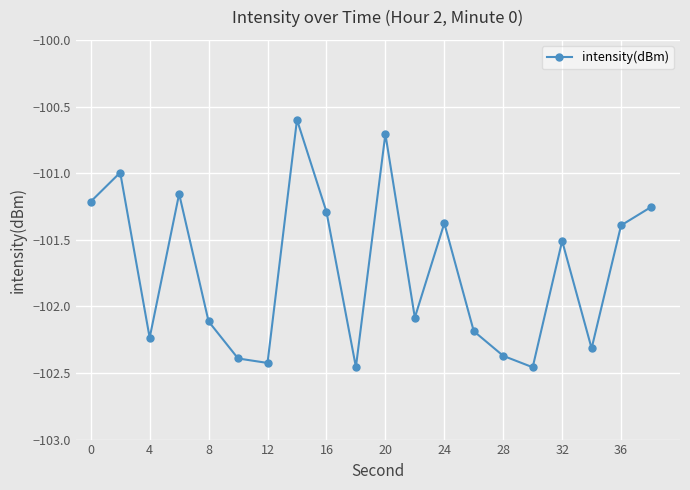

What is the difference between the maximum and minimum values?

1.9